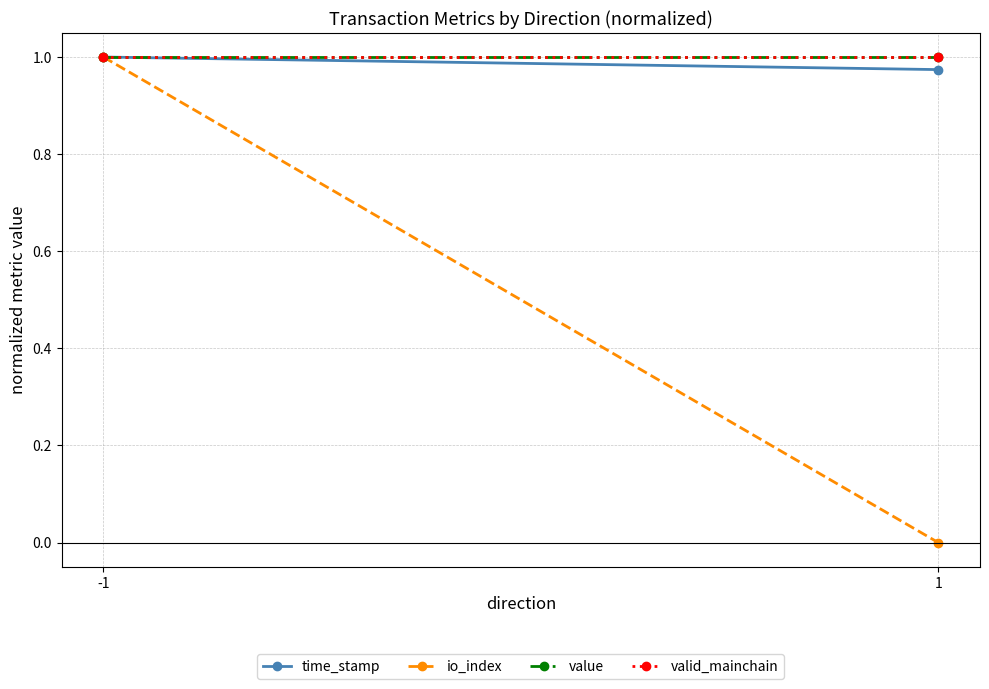

At which category is the sum across all series the highest?

-1